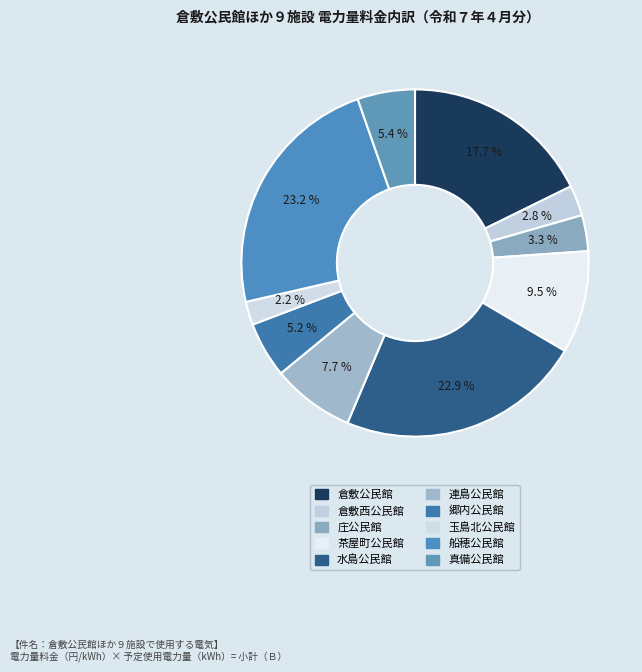

Does any single category account for the majority?

No